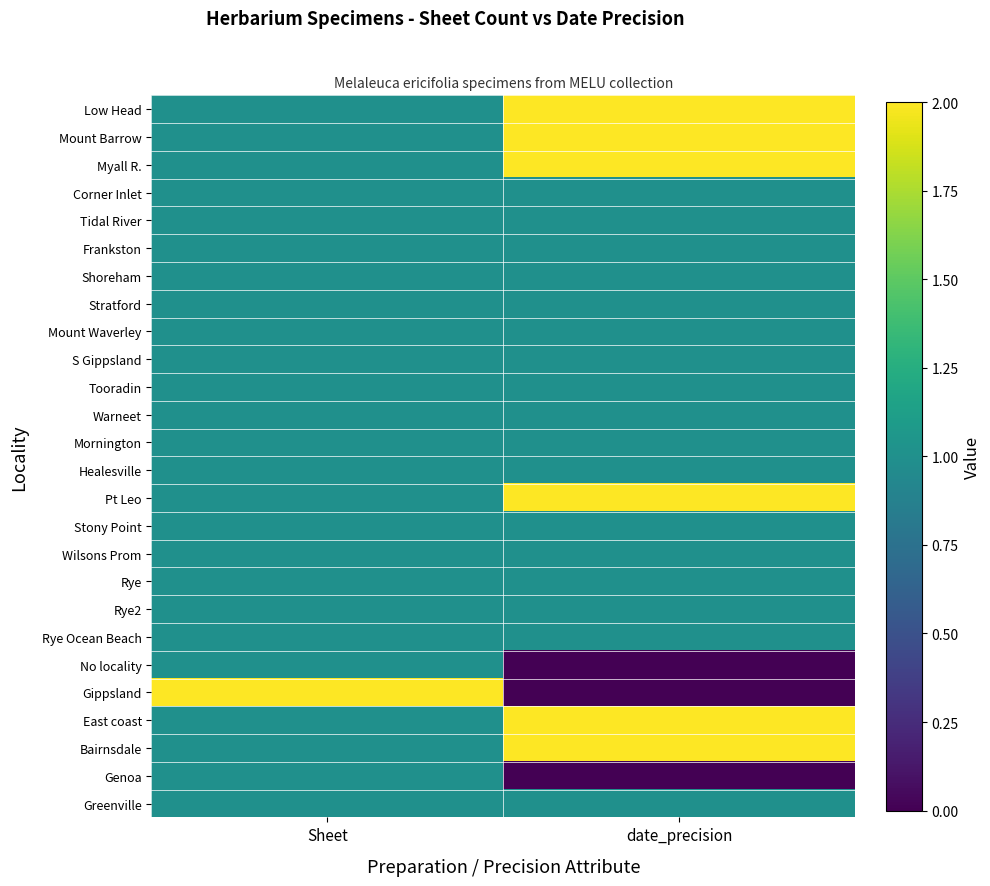

Reading left to right, extract all data points from this chart.

Low Head: Sheet=1	date_precision=2
Mount Barrow: Sheet=1	date_precision=2
Myall R.: Sheet=1	date_precision=2
Corner Inlet: Sheet=1	date_precision=1
Tidal River: Sheet=1	date_precision=1
Frankston: Sheet=1	date_precision=1
Shoreham: Sheet=1	date_precision=1
Stratford: Sheet=1	date_precision=1
Mount Waverley: Sheet=1	date_precision=1
S Gippsland: Sheet=1	date_precision=1
Tooradin: Sheet=1	date_precision=1
Warneet: Sheet=1	date_precision=1
Mornington: Sheet=1	date_precision=1
Healesville: Sheet=1	date_precision=1
Pt Leo: Sheet=1	date_precision=2
Stony Point: Sheet=1	date_precision=1
Wilsons Prom: Sheet=1	date_precision=1
Rye: Sheet=1	date_precision=1
Rye2: Sheet=1	date_precision=1
Rye Ocean Beach: Sheet=1	date_precision=1
No locality: Sheet=1	date_precision=0
Gippsland: Sheet=2	date_precision=0
East coast: Sheet=1	date_precision=2
Bairnsdale: Sheet=1	date_precision=2
Genoa: Sheet=1	date_precision=0
Greenville: Sheet=1	date_precision=1